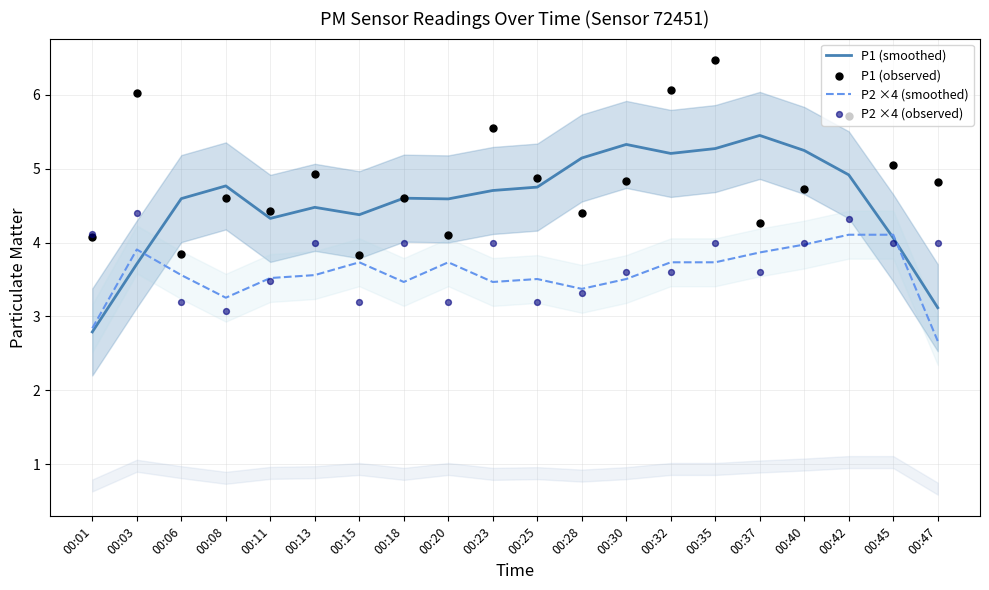

Which series has the largest Y range (max minus min)?

P1 (smoothed)